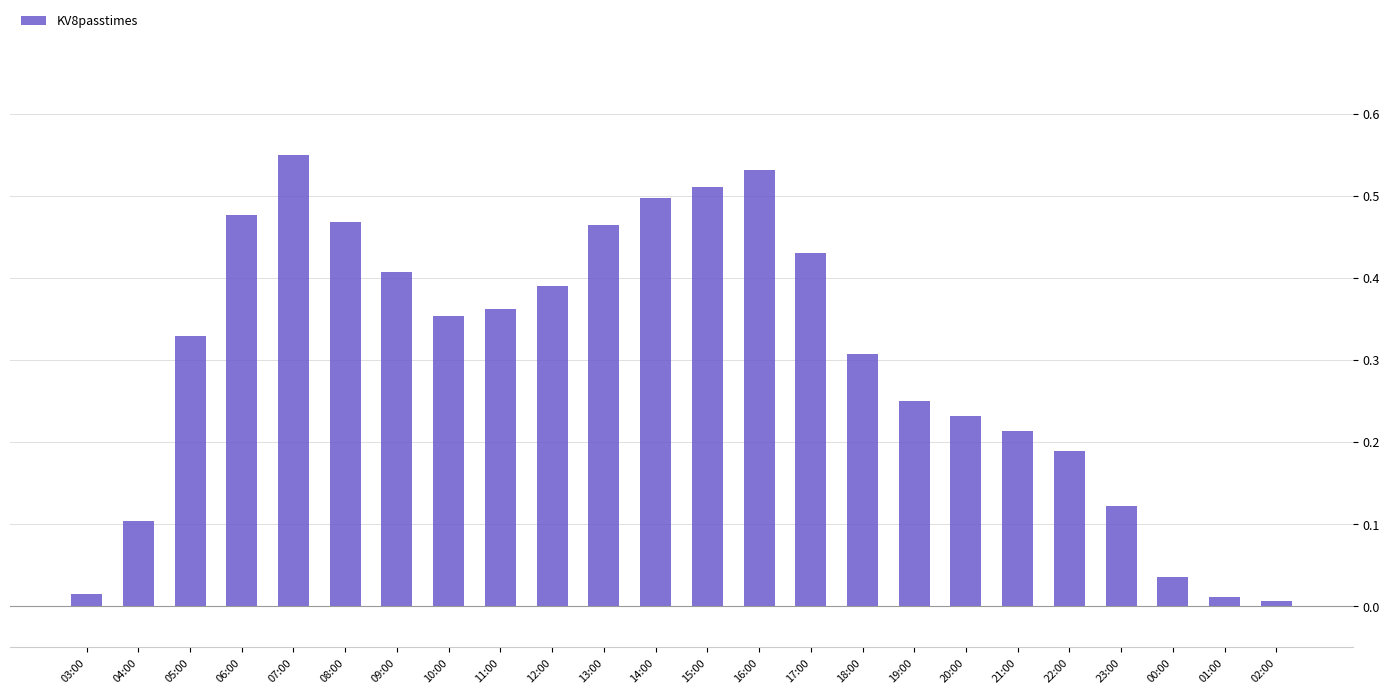

Is it true that the value at 05:00 is 0.5?

False